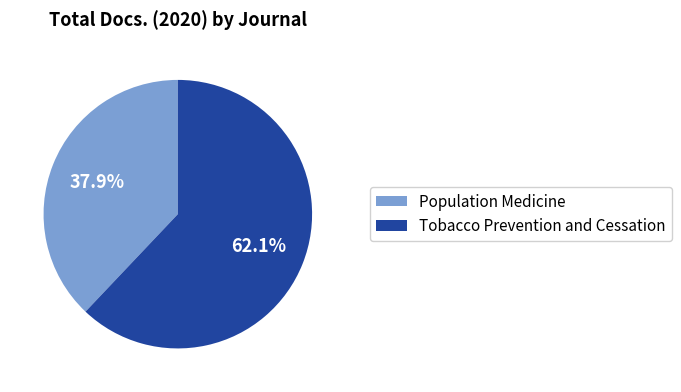

What percentage is the Tobacco Prevention and Cessation slice, to the nearest percent?

62%